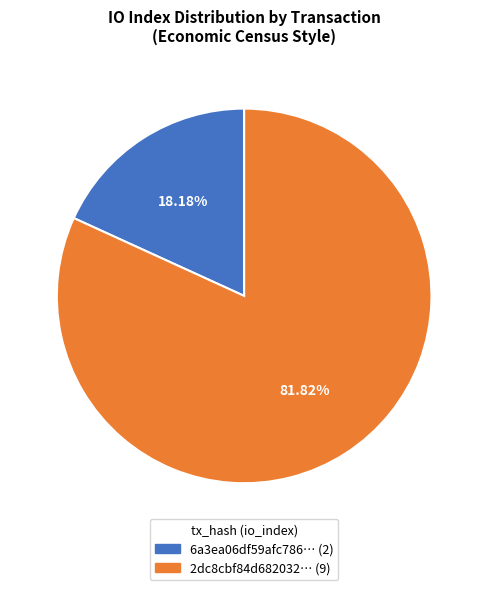

Does any single category account for the majority?

Yes